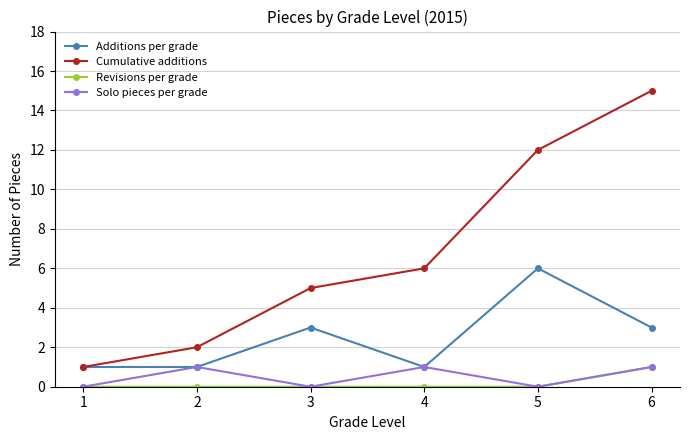

At which label does Revisions per grade reach its peak?

6